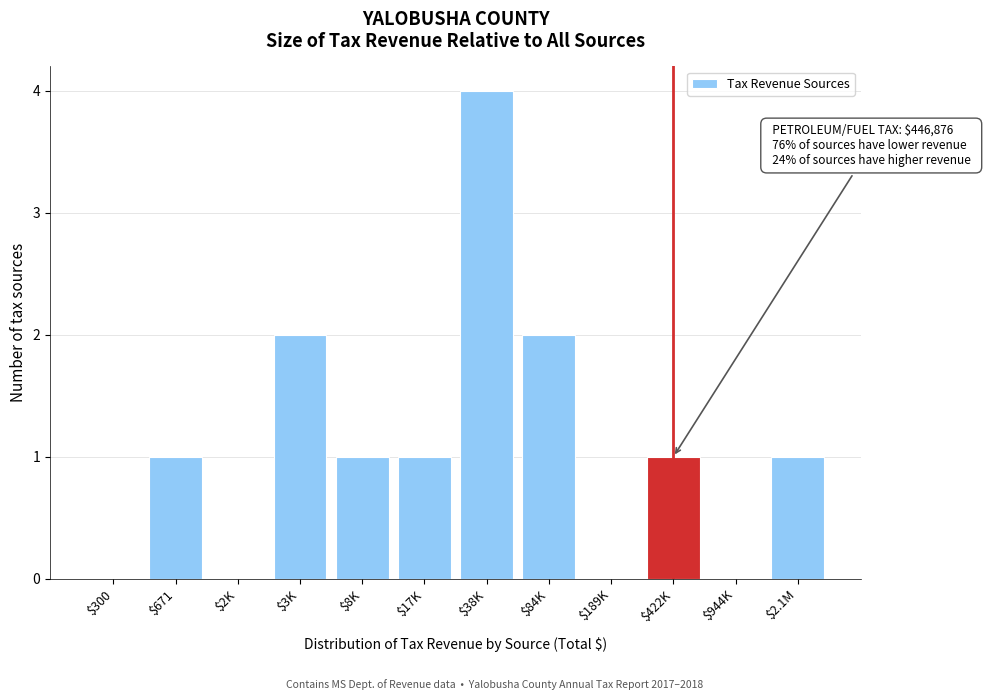

What is the sum of all values?

13